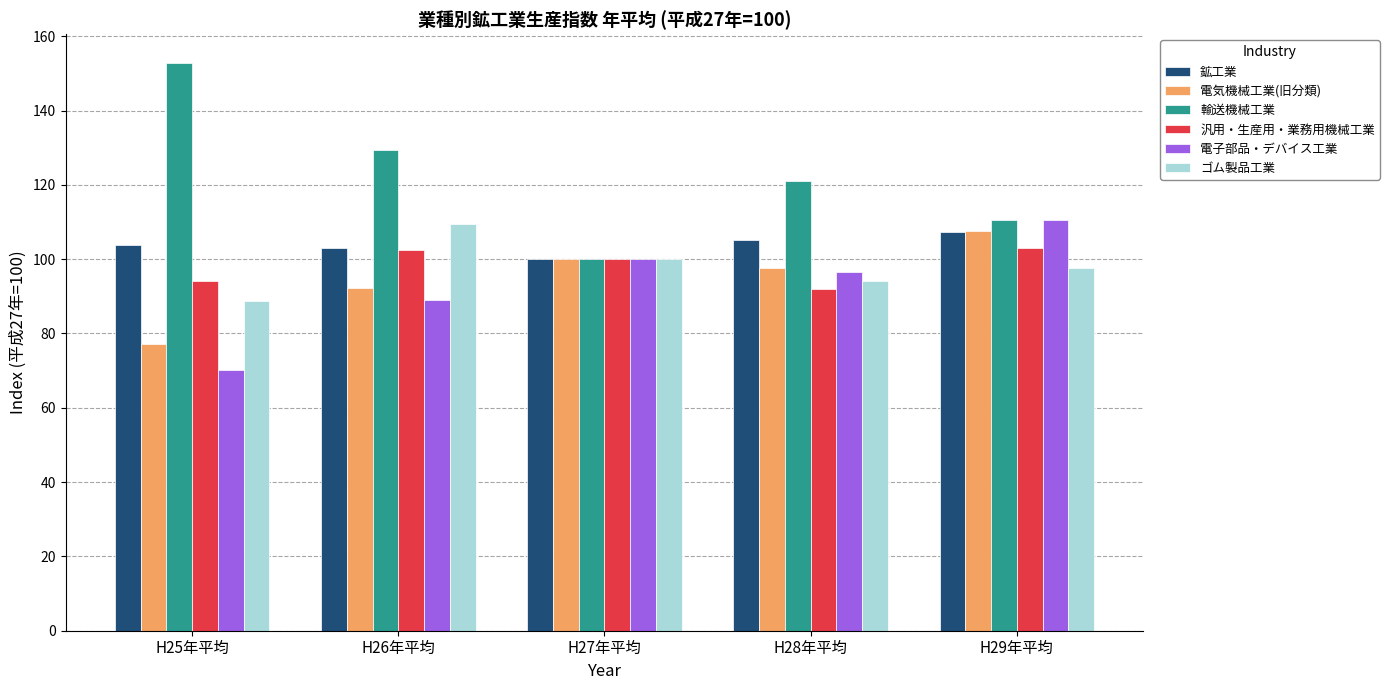

Is it true that 輸送機械工業 equals 161.6 at H27年平均?

False